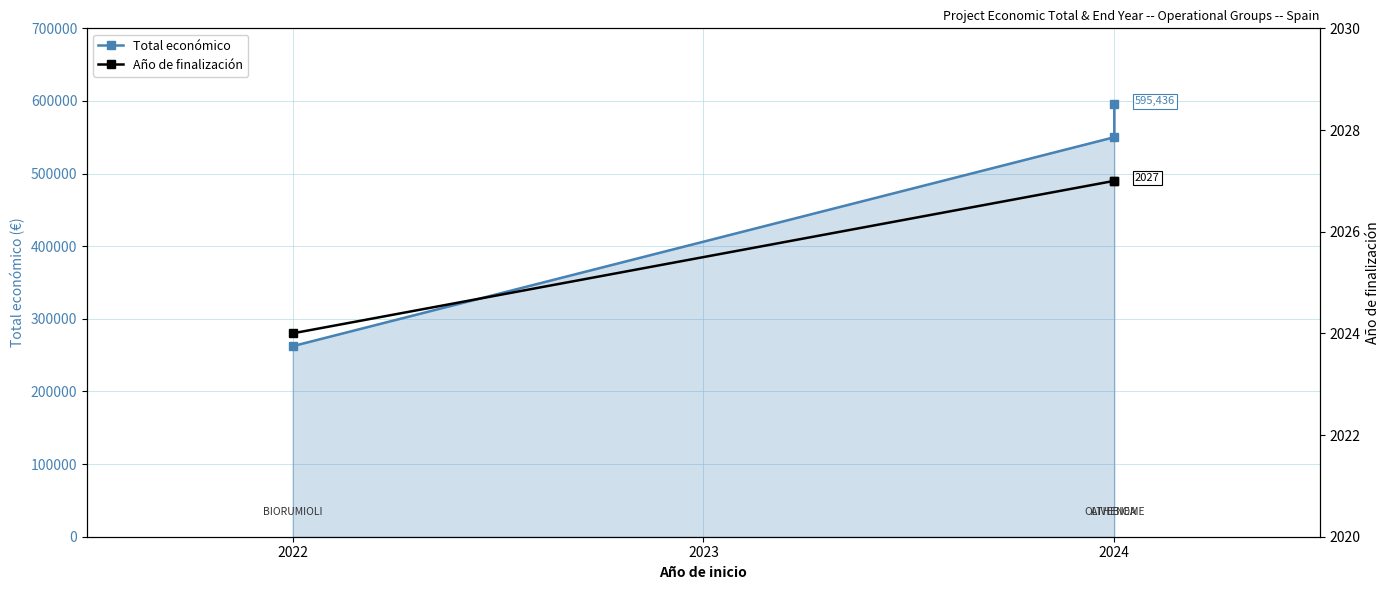

What is the minimum value shown in the chart?

2024